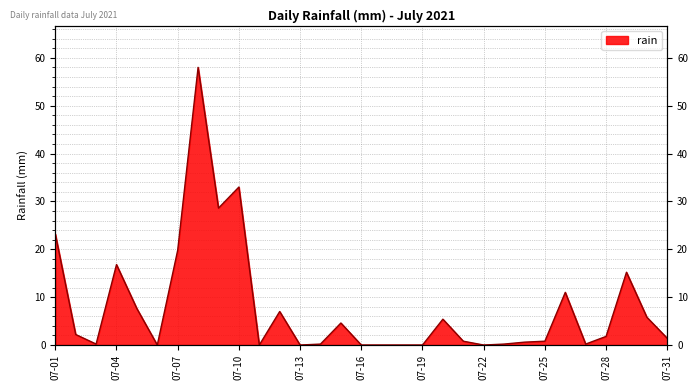

Is it true that the value at 2021-07-27 is 0.3?

False